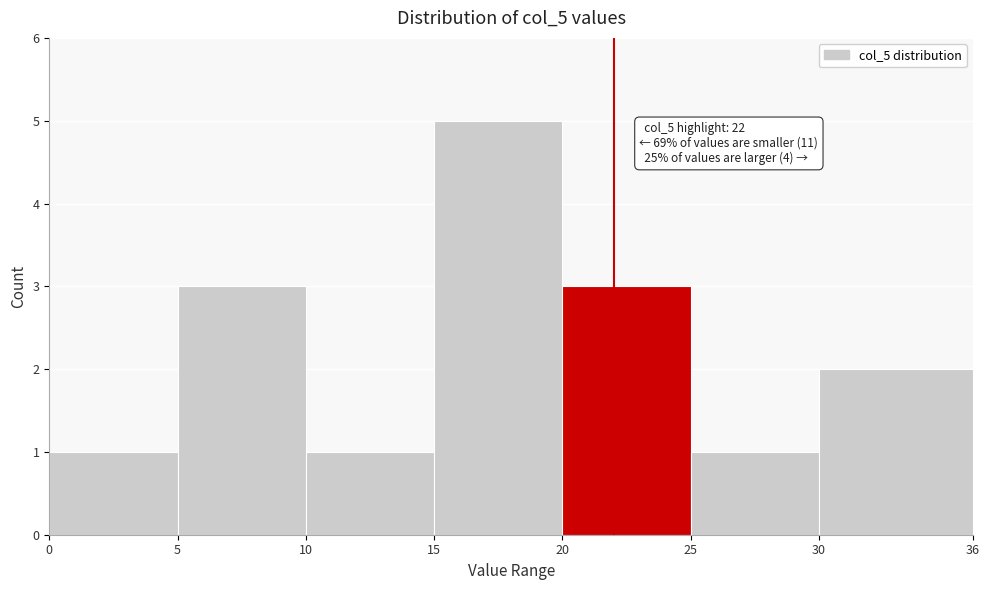

Which range on the x-axis has the tallest bar?

15 to 20